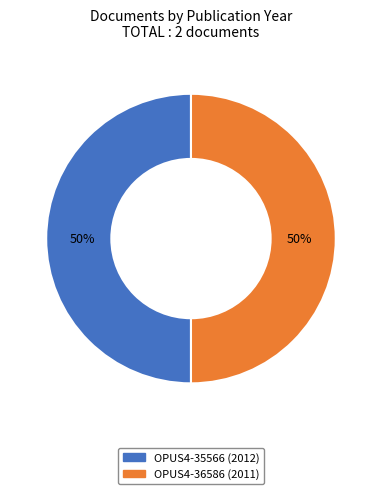

Is it true that OPUS4-35566 is 50% of the pie?

True